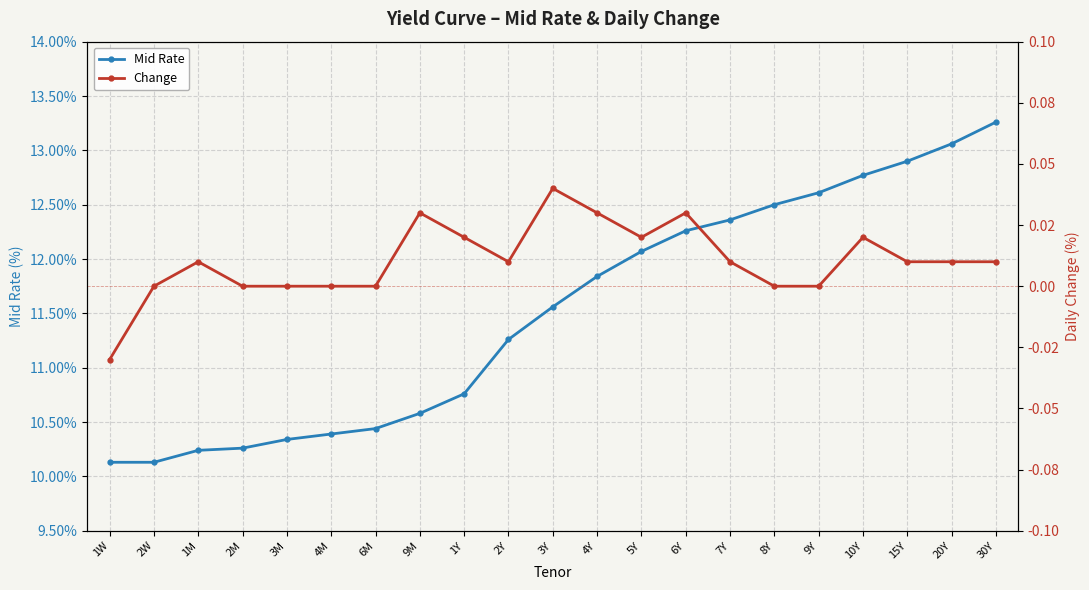

True or false: Change and Mid Rate cross at least once.

False